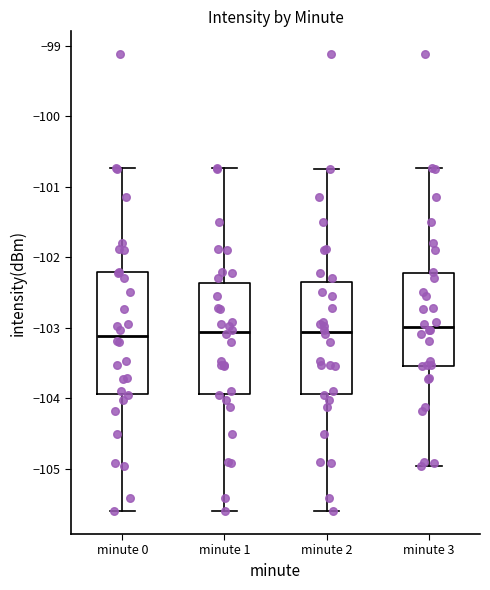

Reading left to right, transcribe this box plot: for each box, give where its median line is, the range the box spans, and where its two whiskers end, as read against the y-axis. The values are not printed on the chart, so give them approximately, as read against the axis.

minute 0: median -103.1, box -103.9 to -102.2, whiskers -105.6 to -100.7
minute 1: median -103.1, box -103.9 to -102.4, whiskers -105.6 to -100.7
minute 2: median -103.1, box -103.9 to -102.3, whiskers -105.6 to -100.7
minute 3: median -103.0, box -103.5 to -102.2, whiskers -105.0 to -100.7